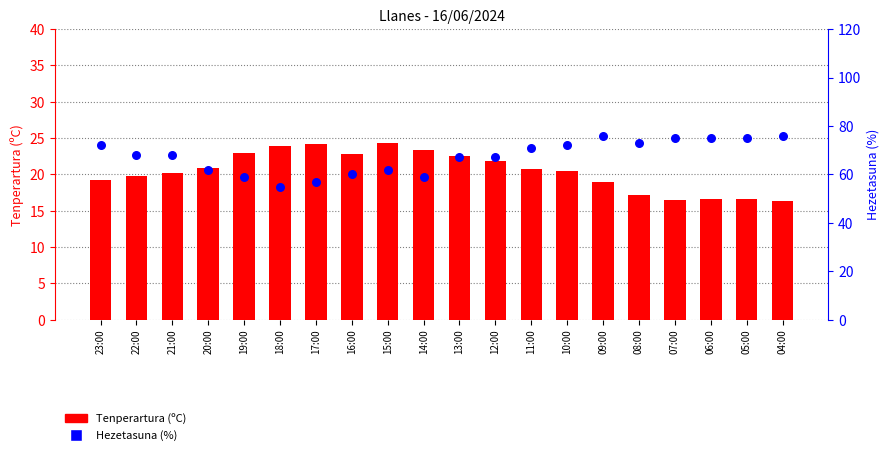

Is the value of Tenperartura (ºC) at 07:00 greater than the value of Hezetasuna (%) at 20:00?

No